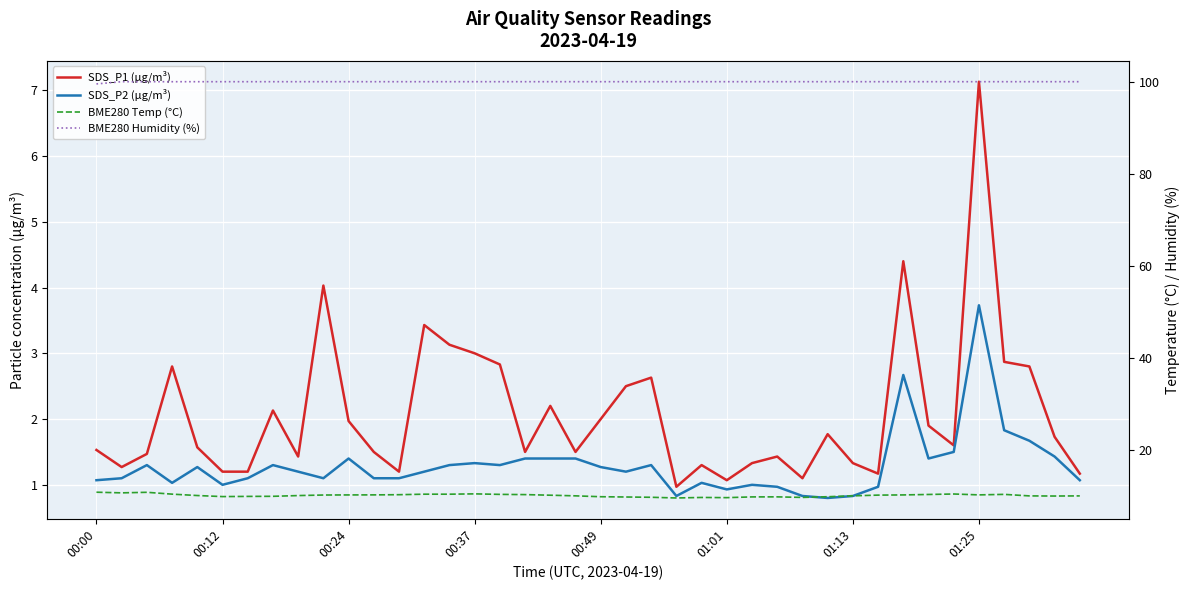

Which series has the largest total across all categories?

BME280 Humidity (%)